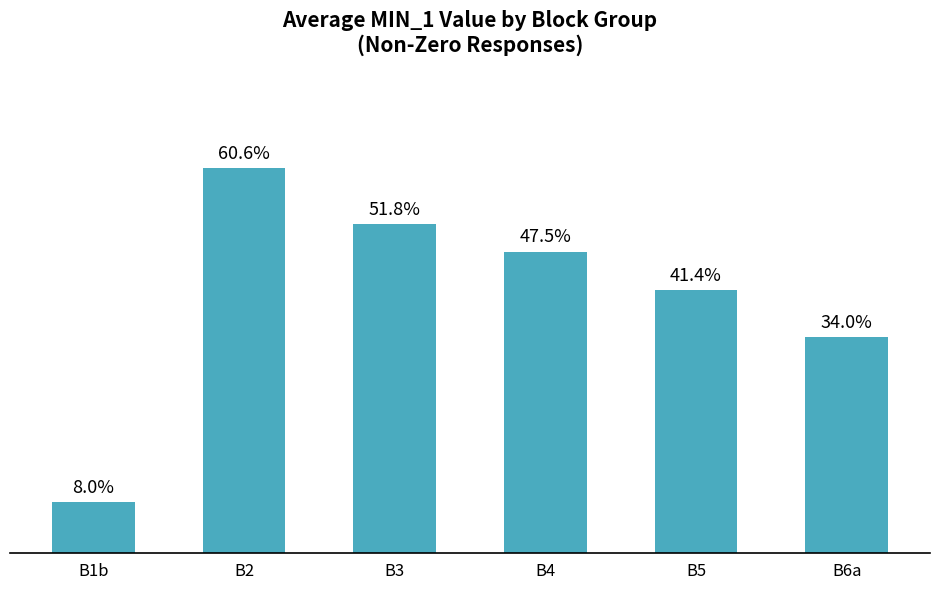

Where does the data first go above 47?

B2